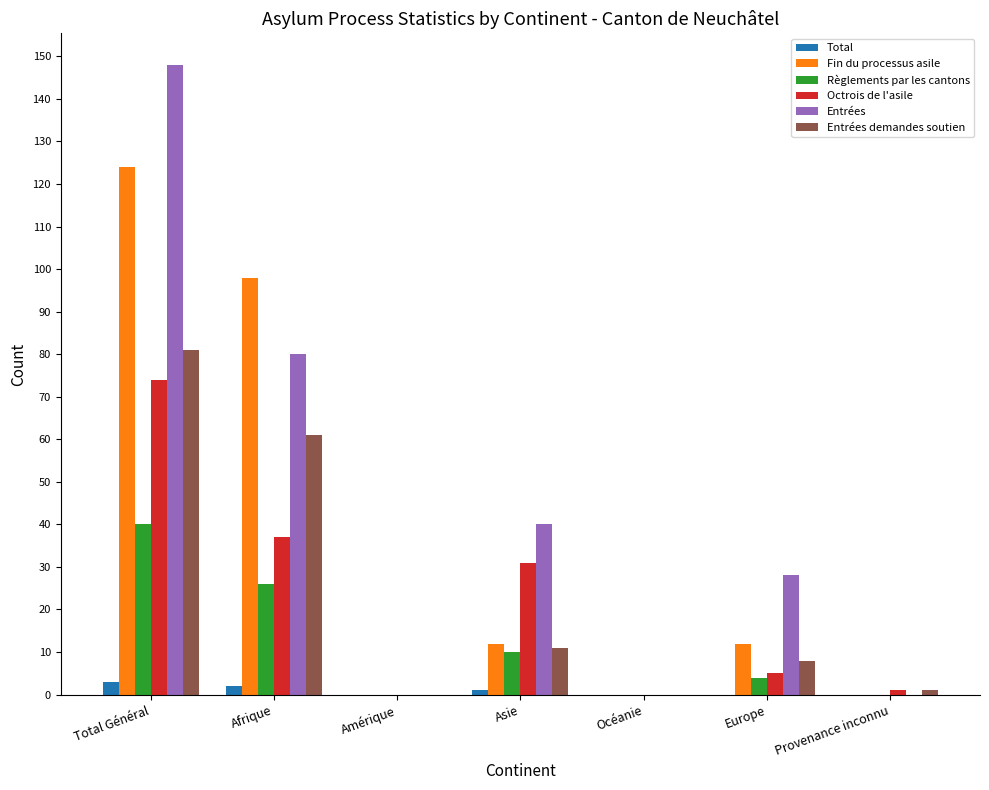

Is the value of Règlements par les cantons at Asie greater than the value of Entrées demandes soutien at Afrique?

No